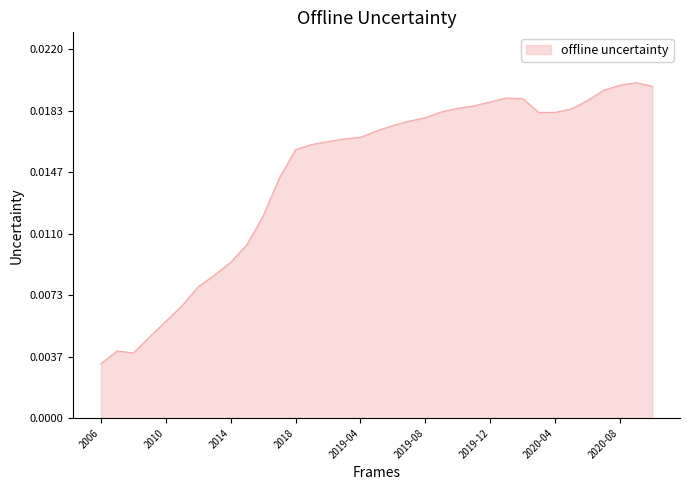

List the labels in order of value, largest first.

2020-09, 2020-08, 2020-10, 2020-07, 2020-01, 2020-02, 2020-06, 2019-12, 2019-11, 2019-10, 2020-05, 2019-09, 2020-03, 2020-04, 2019-08, 2019-07, 2019-06, 2019-05, 2019-04, 2019-03, 2019-02, 2019-01, 2018, 2017, 2016, 2015, 2014, 2013, 2012, 2011, 2010, 2009, 2007, 2008, 2006